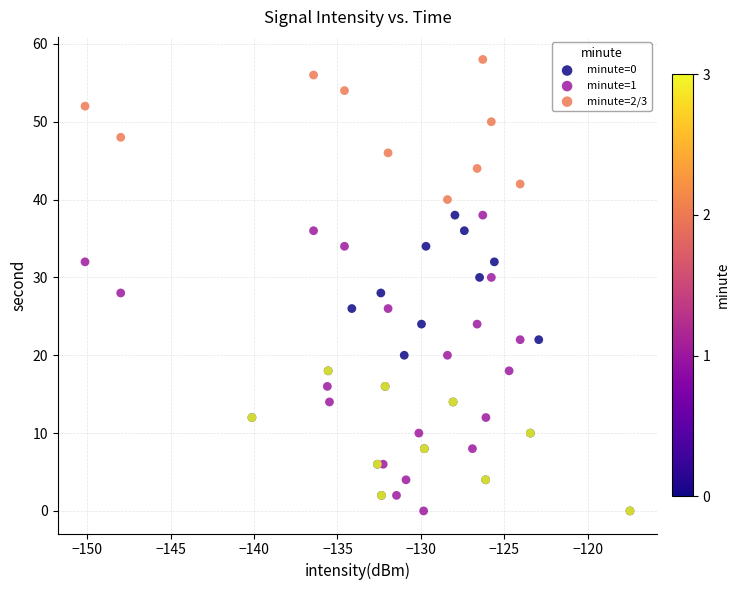

Which series has the largest Y range (max minus min)?

minute=2/3